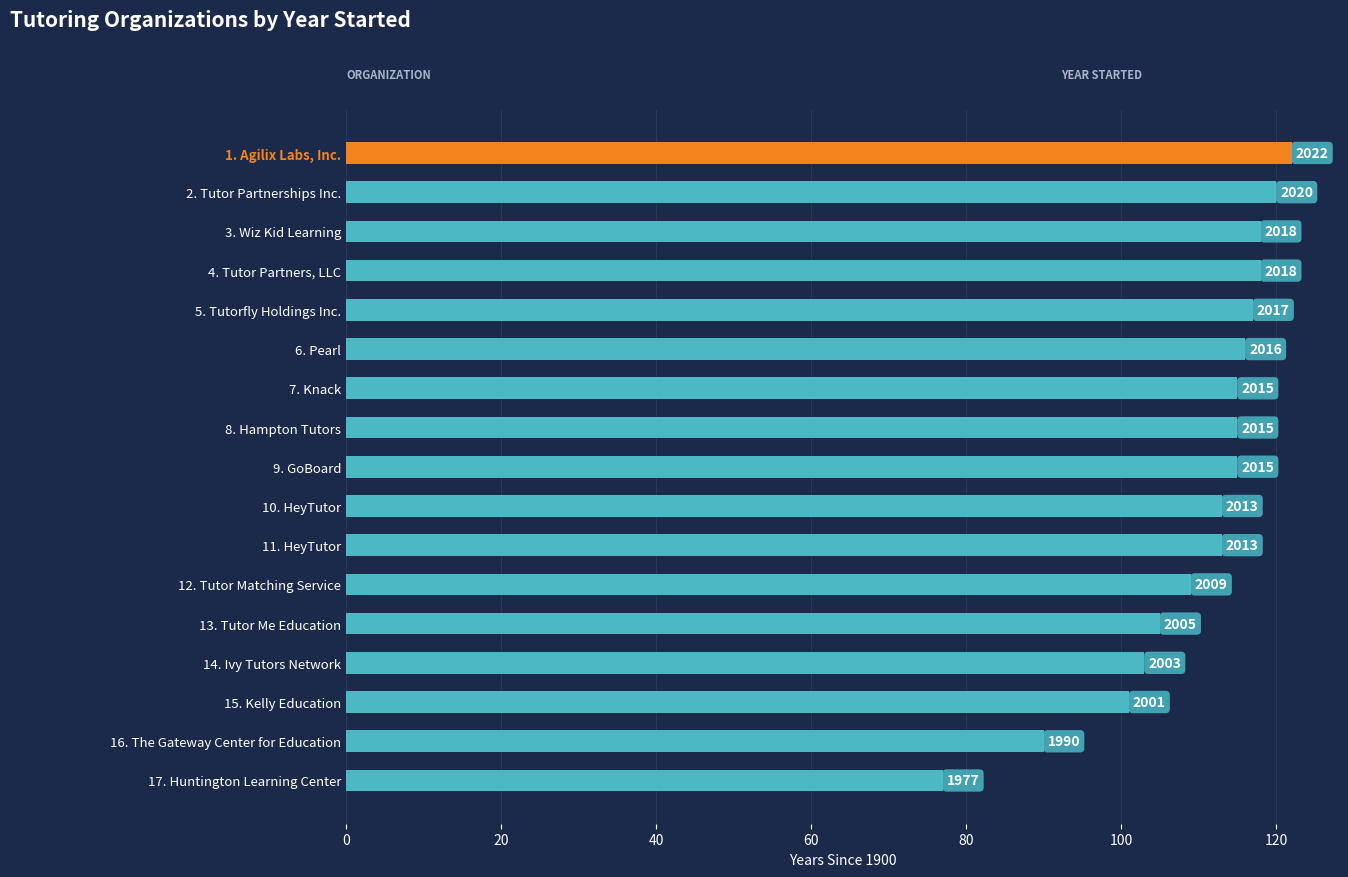

Does the chart contain any negative values?

No